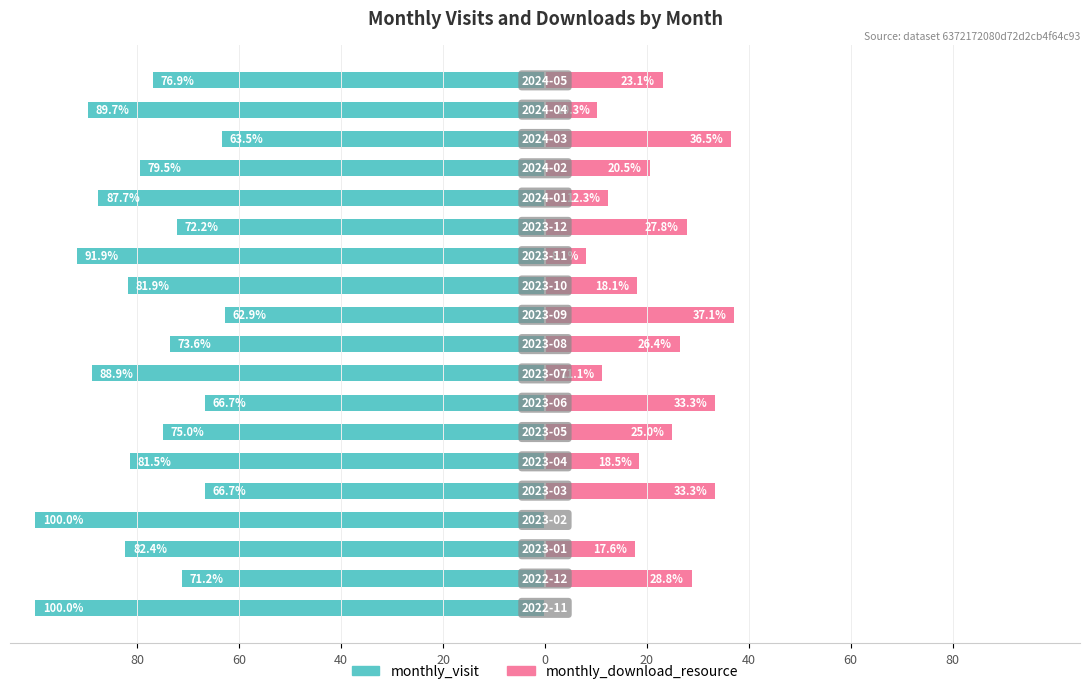

True or false: monthly_visit has a value of -20.6 at 16.

False